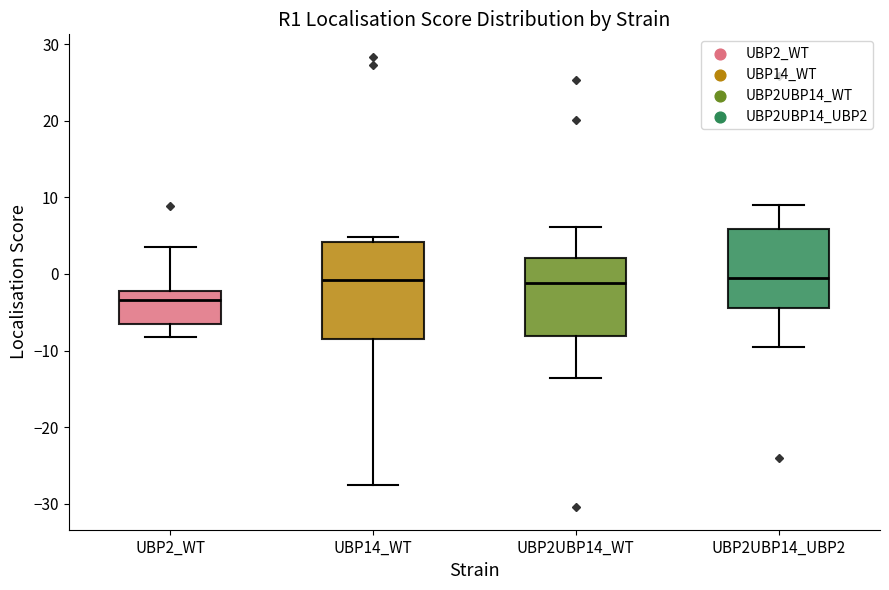

Reading left to right, transcribe this box plot: for each box, give where its median line is, the range the box spans, and where its two whiskers end, as read against the y-axis. The values are not printed on the chart, so give them approximately, as read against the axis.

UBP2_WT: median -3, box -7 to -2, whiskers -8 to 4
UBP14_WT: median -1, box -9 to 4, whiskers -28 to 5
UBP2UBP14_WT: median -1, box -8 to 2, whiskers -14 to 6
UBP2UBP14_UBP2: median 0, box -4 to 6, whiskers -10 to 9